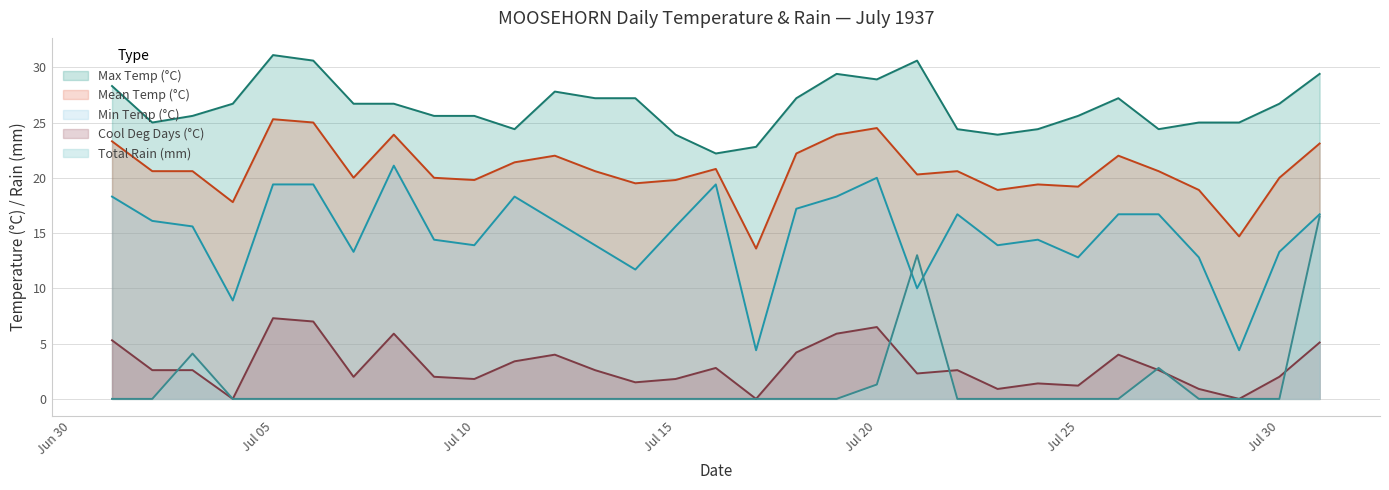

At which category does Min Temp (°C) reach its first local peak?

1937-07-08